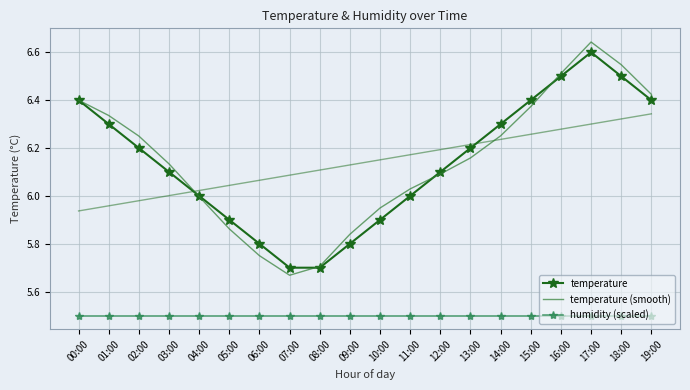

Which has a higher value, 12:00 or 13:00?

13:00